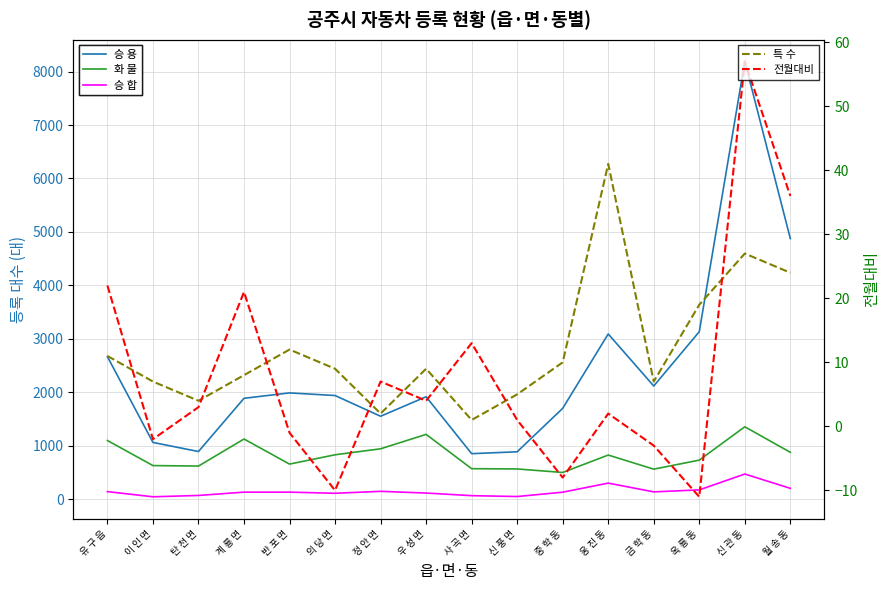

Which category has the highest value in the 전월대비 series?

신 관 동